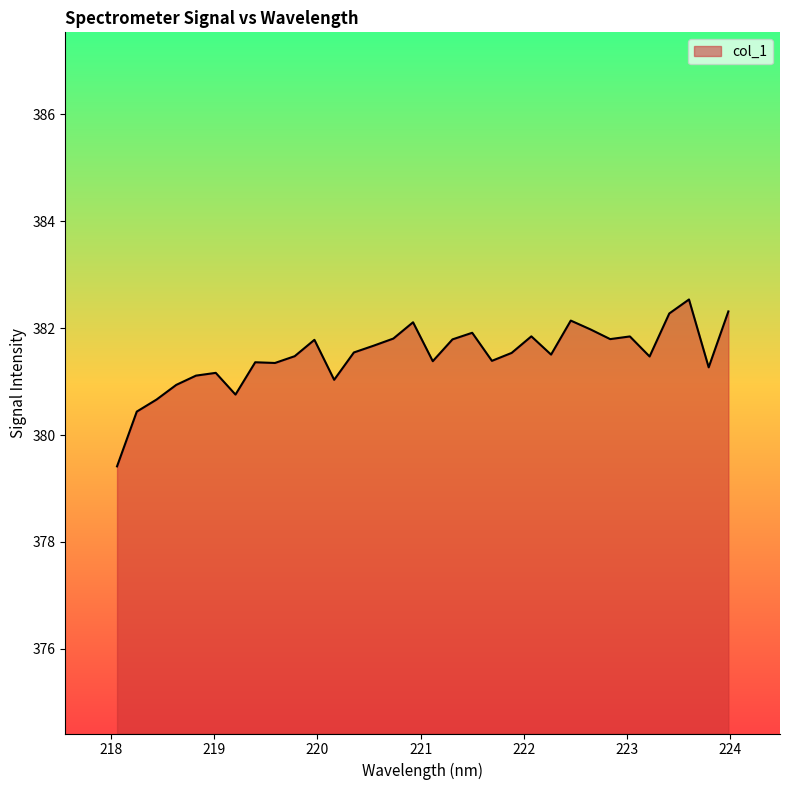

What is the difference between the maximum and minimum values?

3.1